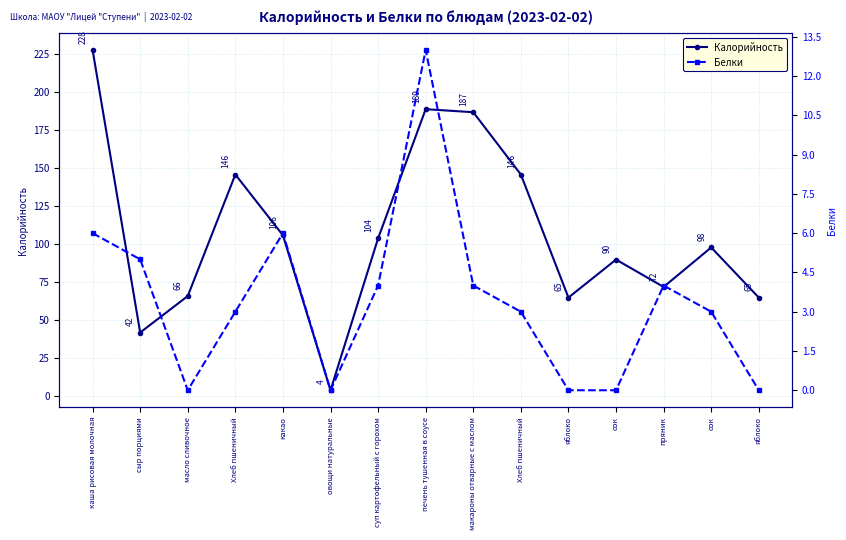

Which label corresponds to the largest value in the chart?

каша рисовая молочная